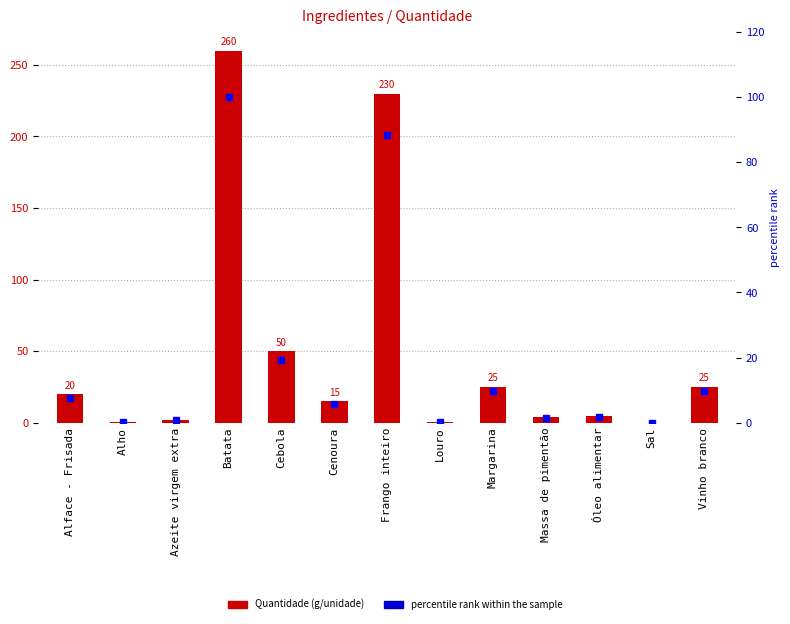

What is the spread (max minus min) of values at Frango inteiro?

141.5